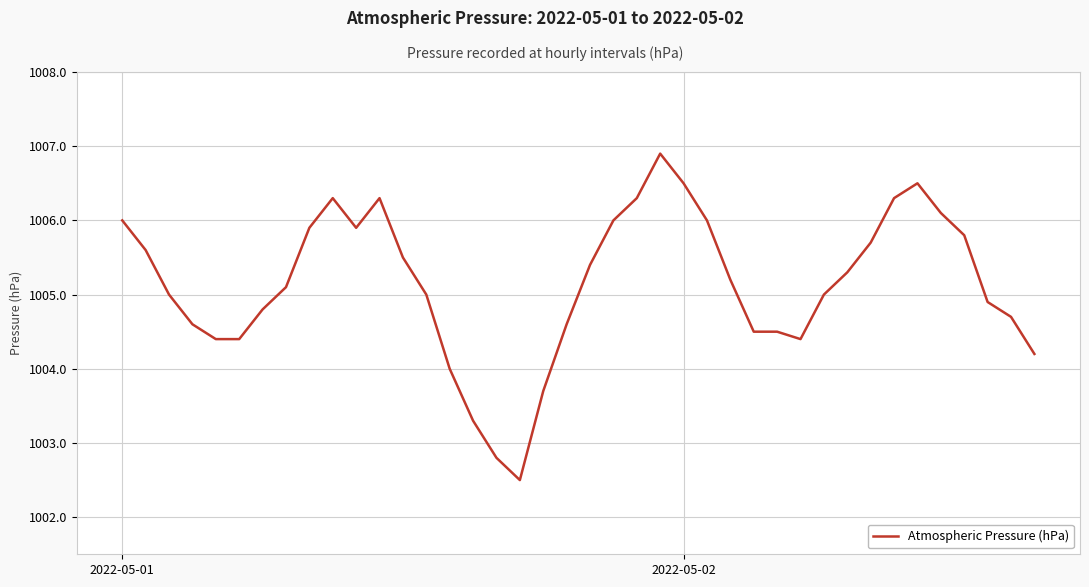

What is the minimum value shown in the chart?

1002.5